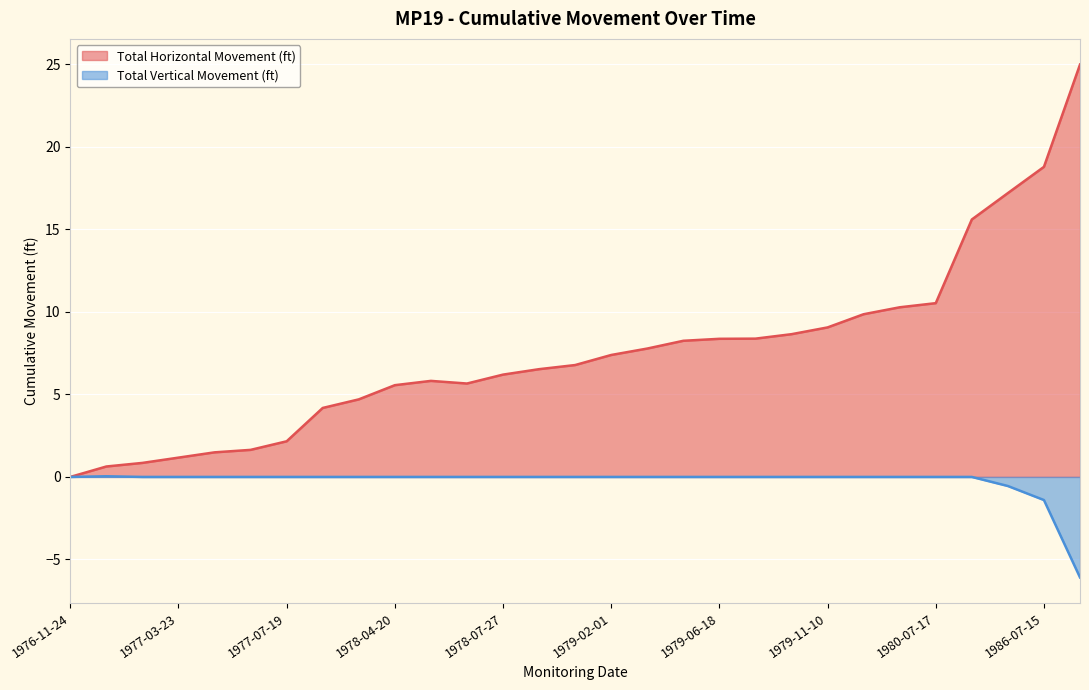

The value of Total Vertical Movement (ft) at 1977-02-24 is 0.0. True or false?

True